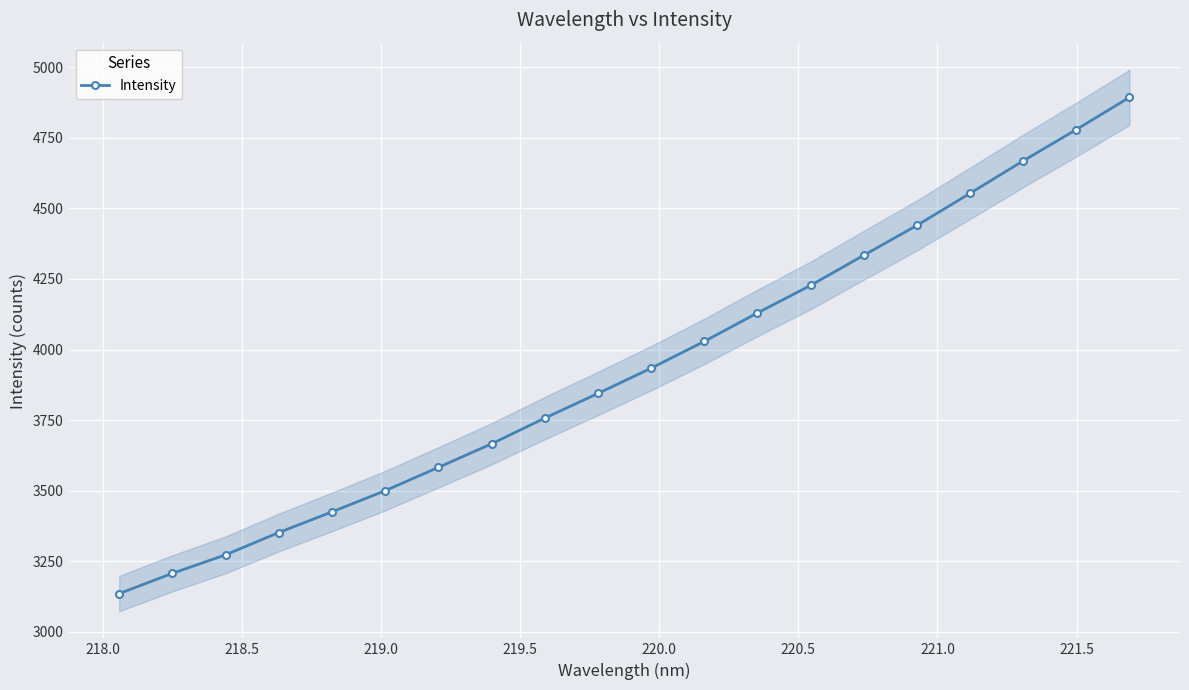

True or false: Intensity has more than 0 interior local peaks.

False